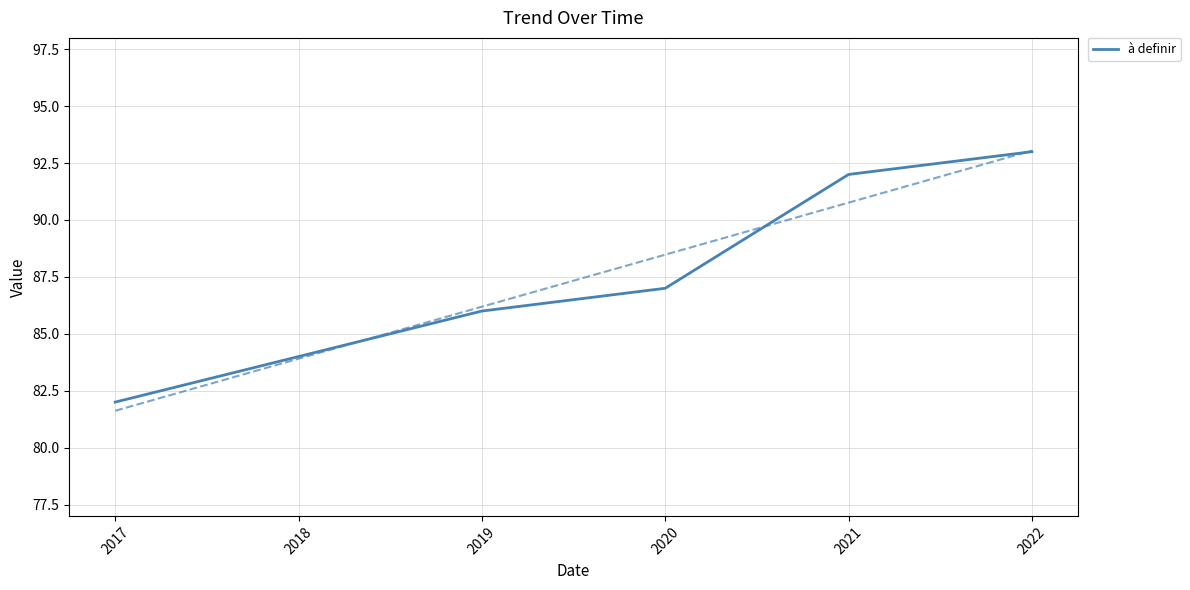

Between 2021 and 2019, which is larger?

2021